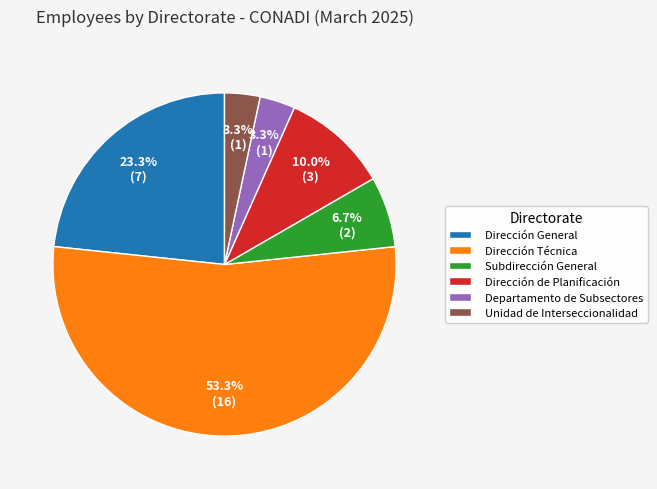

Which category has the biggest portion of the pie?

Dirección Técnica